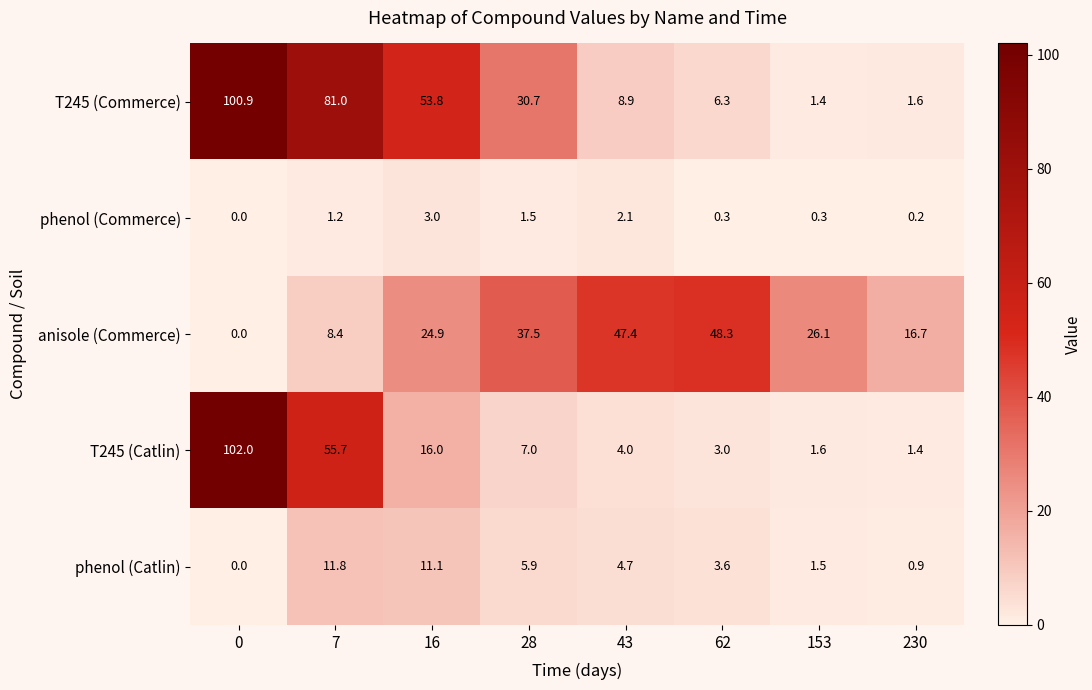

The anisole (Commerce) series shows 8.4 at 7. True or false?

True